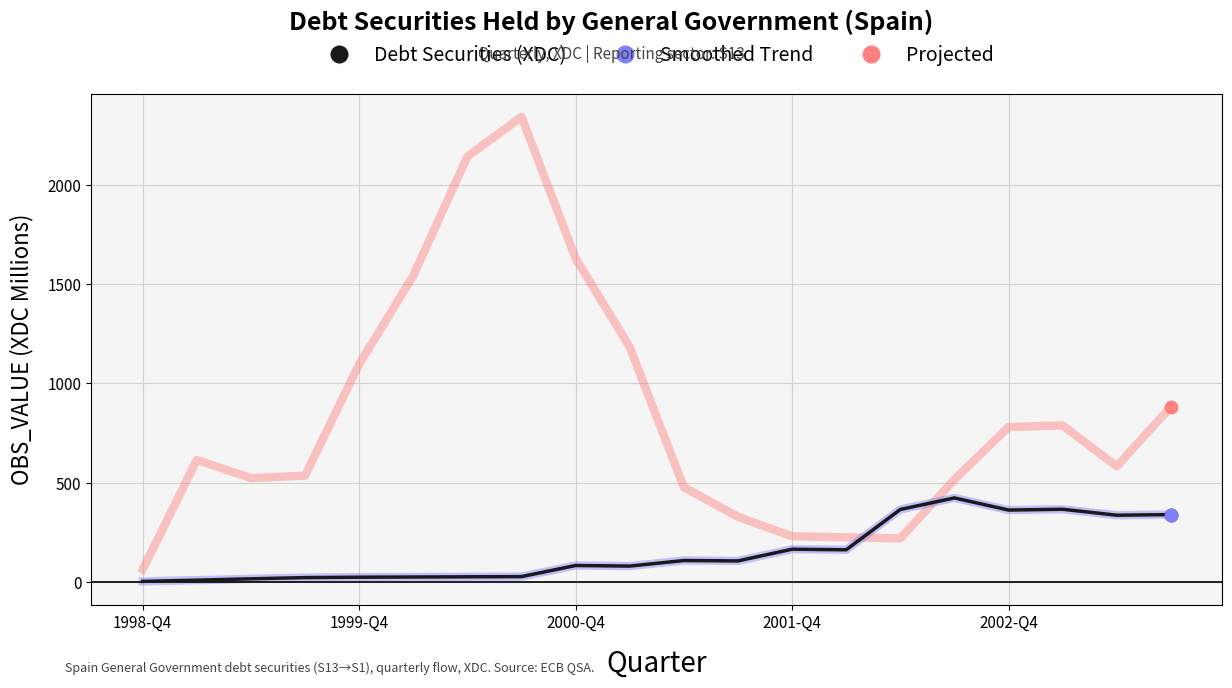

Which series has the largest total across all categories?

Projected